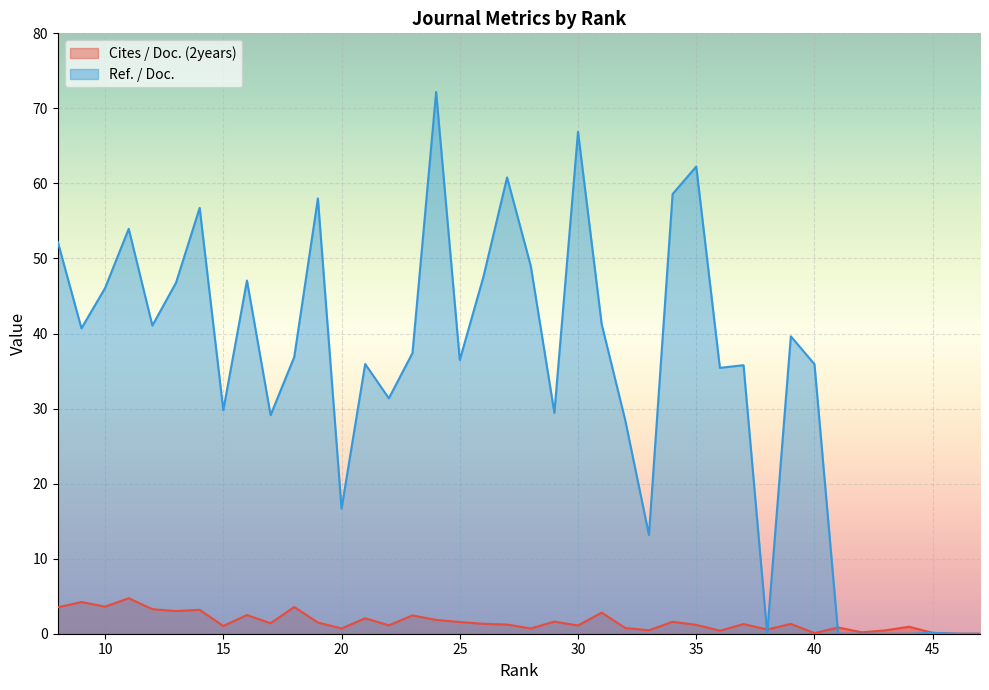

The value of Ref. / Doc. at 39 is 13.5. True or false?

False